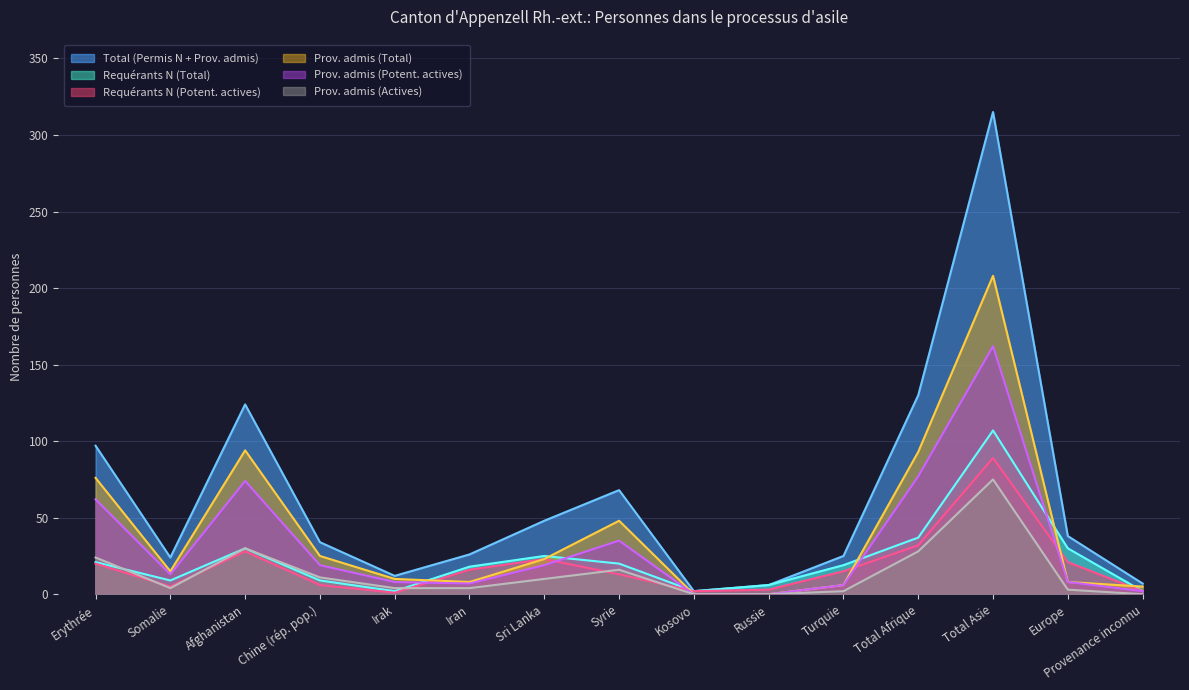

True or false: Total (Permis N + Prov. admis) and Prov. admis (Potent. actives) intersect in this chart.

False